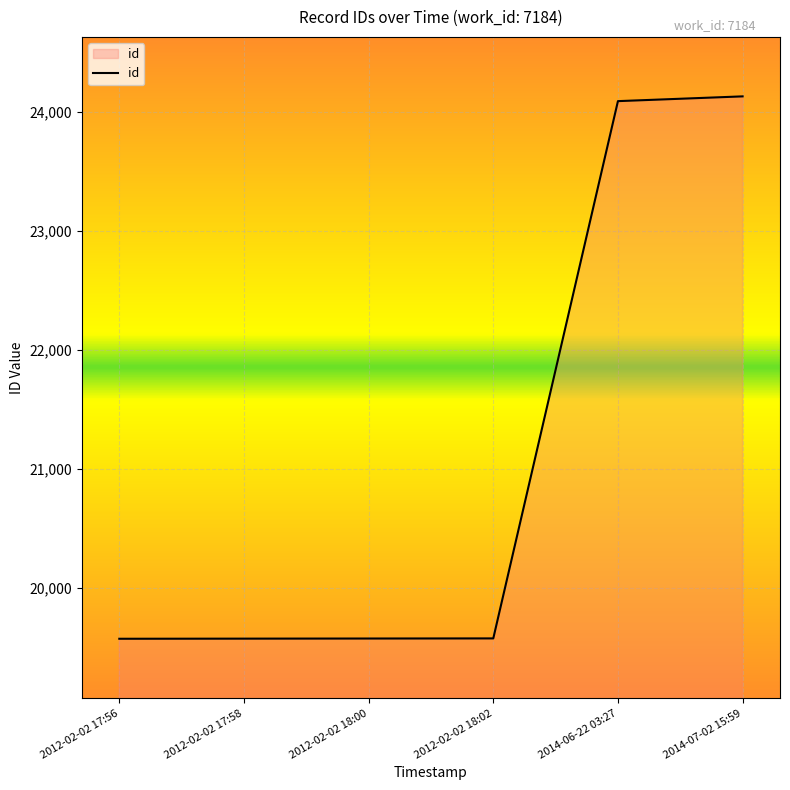

True or false: the data shows 6601 at 2012-02-02 18:00.

False